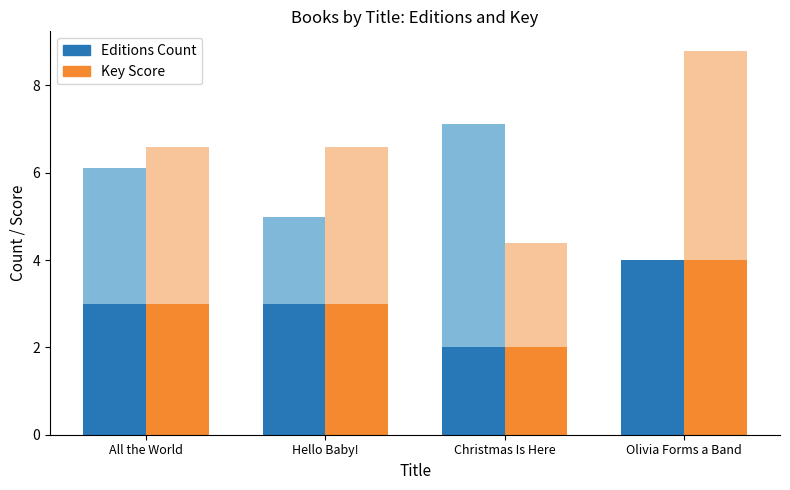

List the labels in order of Key Score value, largest first.

Olivia Forms a Band, All the World, Hello Baby!, Christmas Is Here